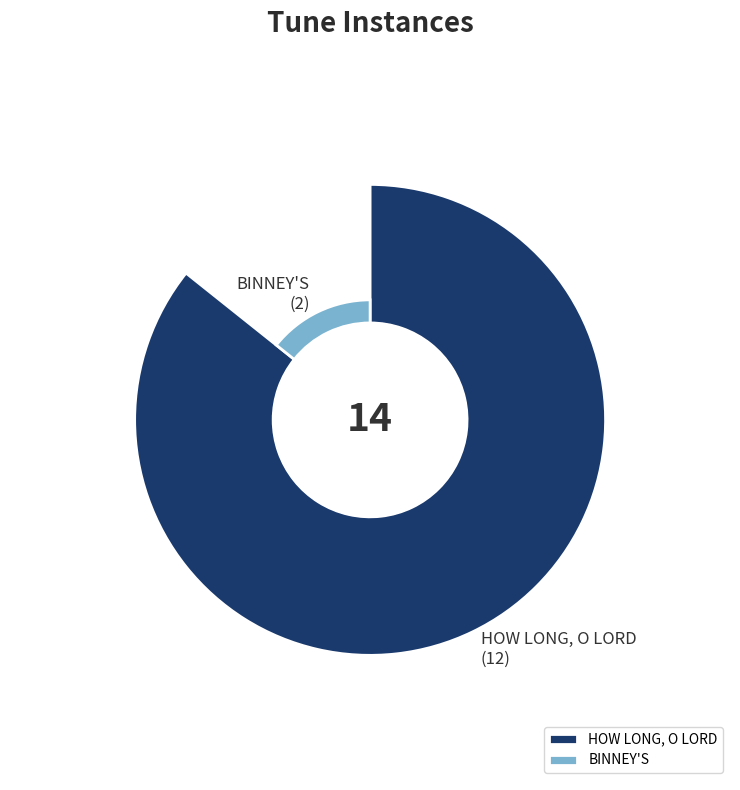

Is the sum of BINNEY'S and HOW LONG, O LORD greater than half?

Yes